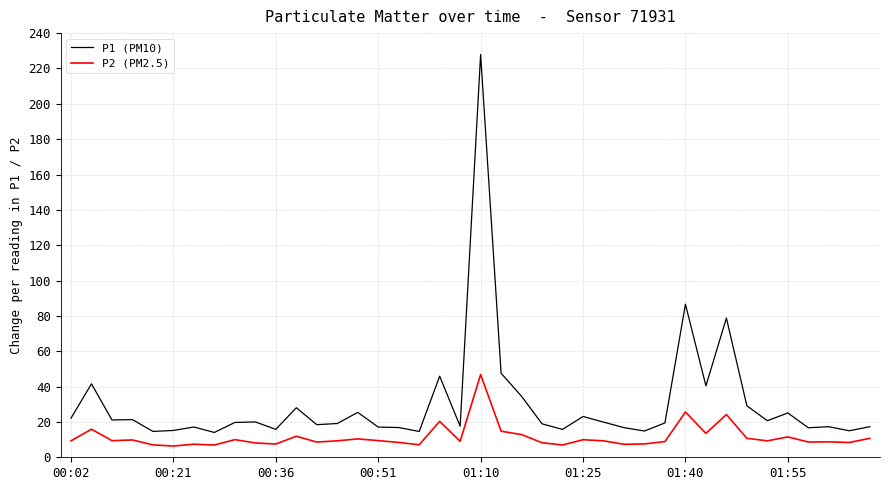

What is the difference between the maximum and second lowest values in the P1 (PM10) series?

213.3